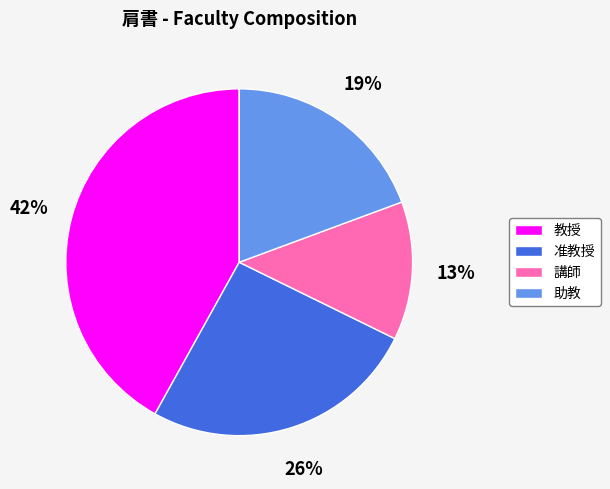

Between 准教授 and 教授, which is larger?

教授